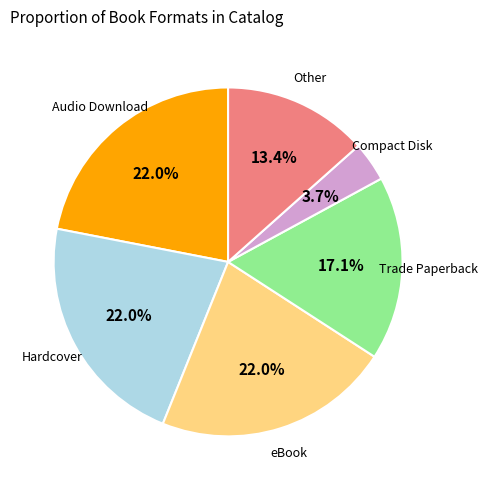

Is there a majority slice in this chart?

No